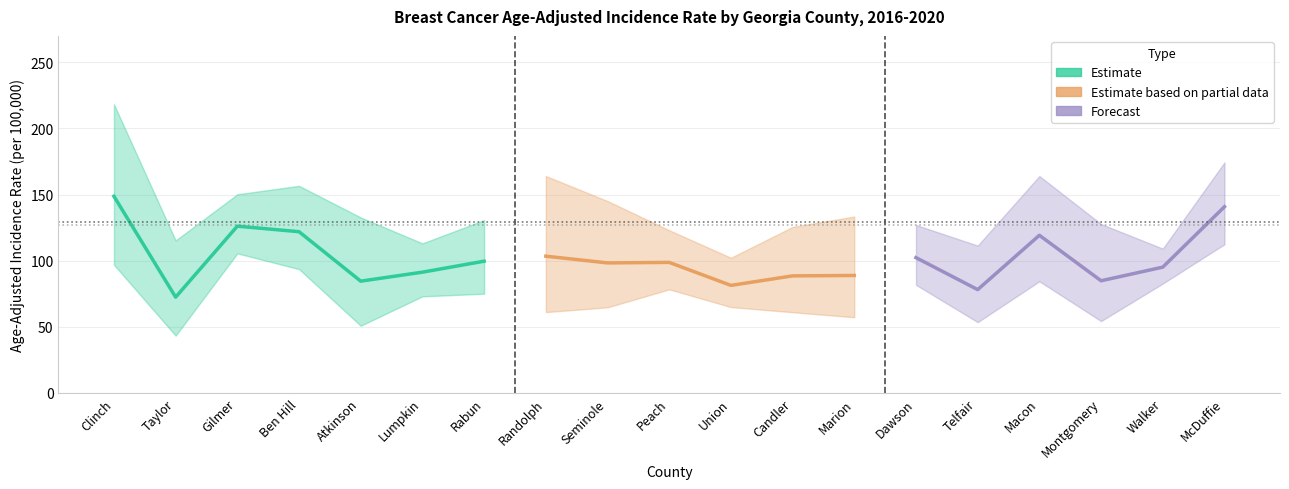

Between Atkinson and Macon, which series saw the biggest shift?

Age-Adjusted Rate